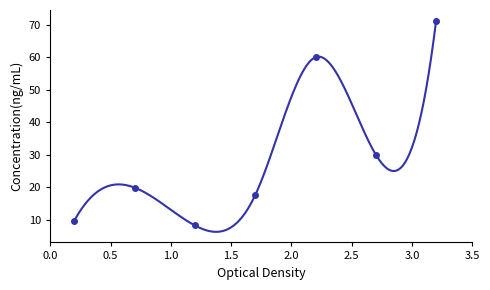

Is it true that the value at 1.5 is 7.1?

False